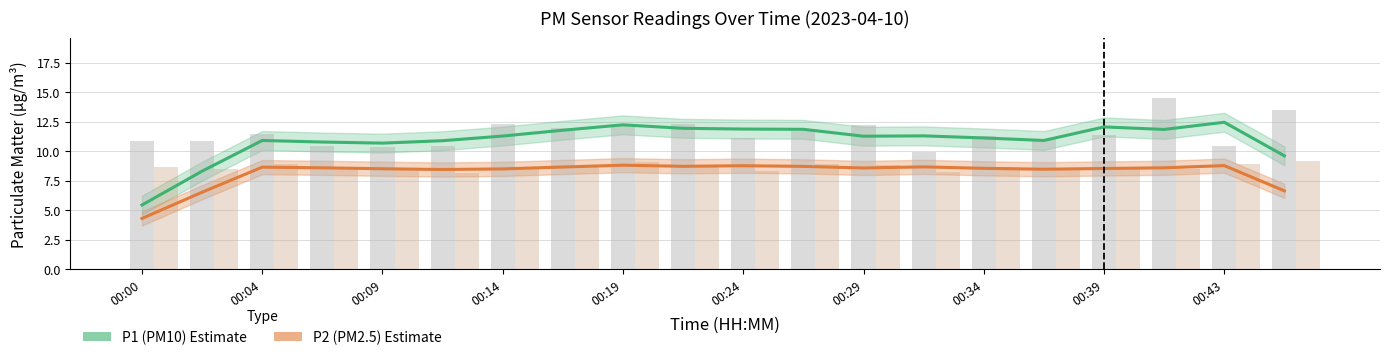

Is the value of P1 raw at 00:34 greater than the value of P2 raw at 00:34?

Yes